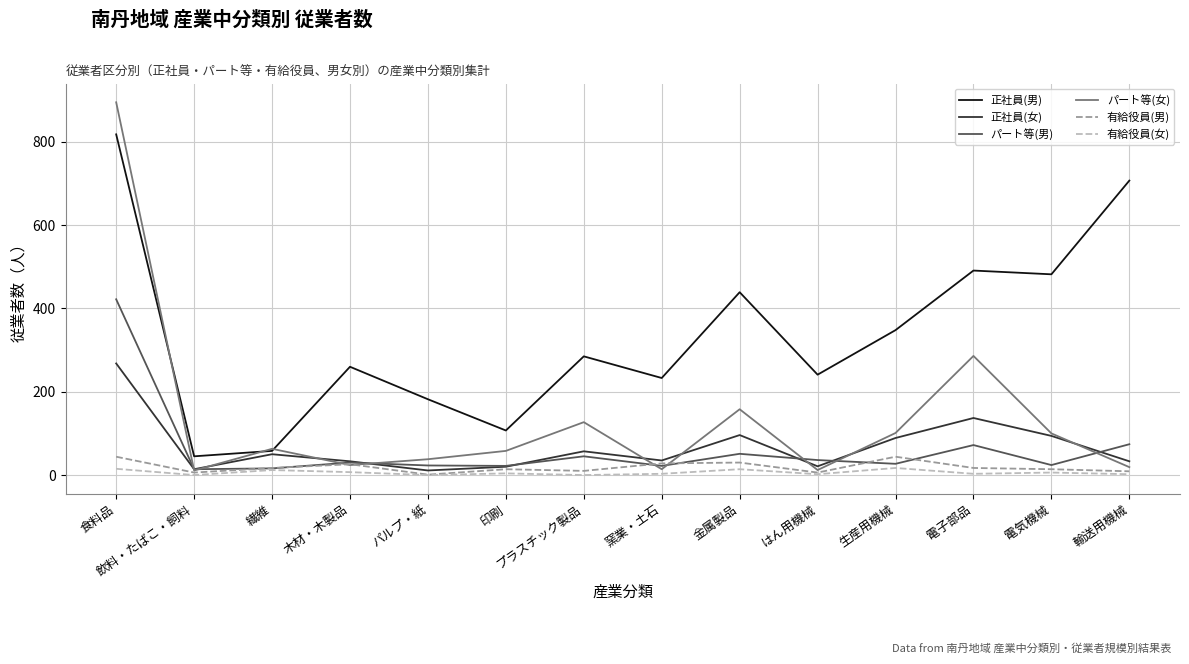

True or false: 有給役員(男) and 正社員(男) intersect in this chart.

False